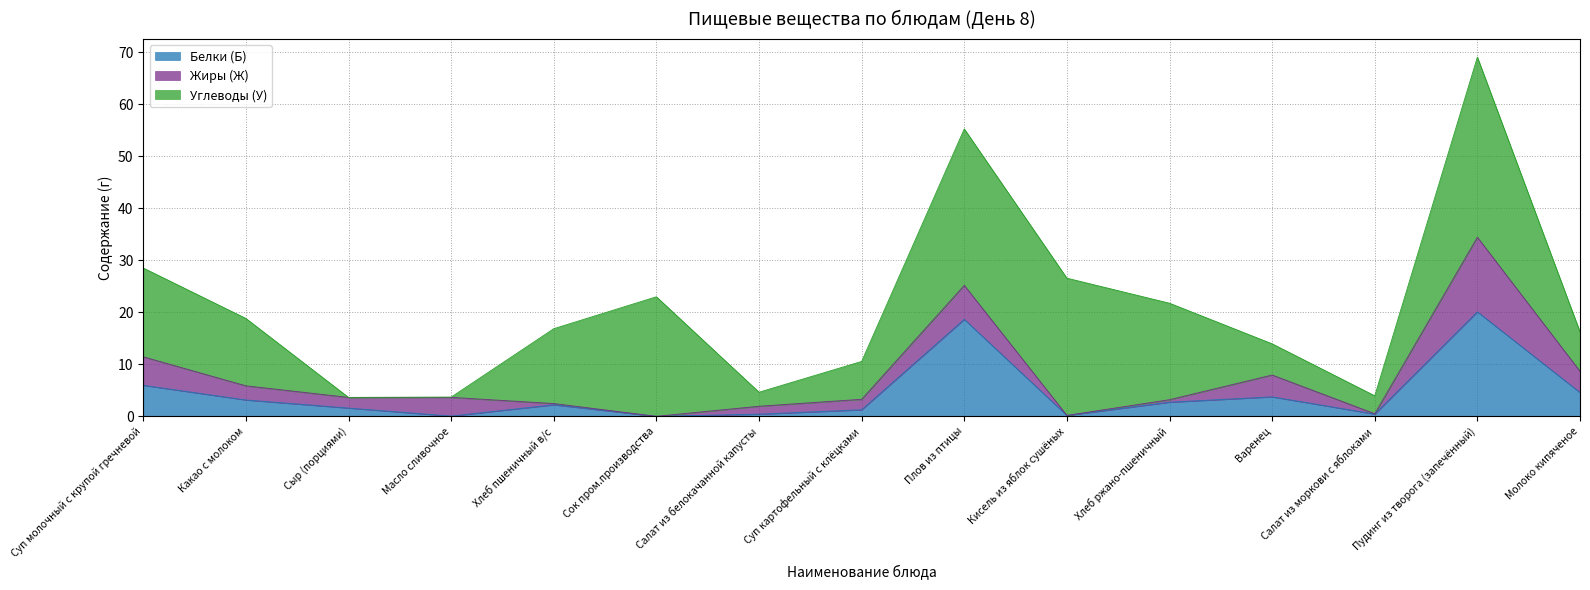

The Углеводы (У) series shows 15.0 at Пудинг из творога (запечённый). True or false?

False